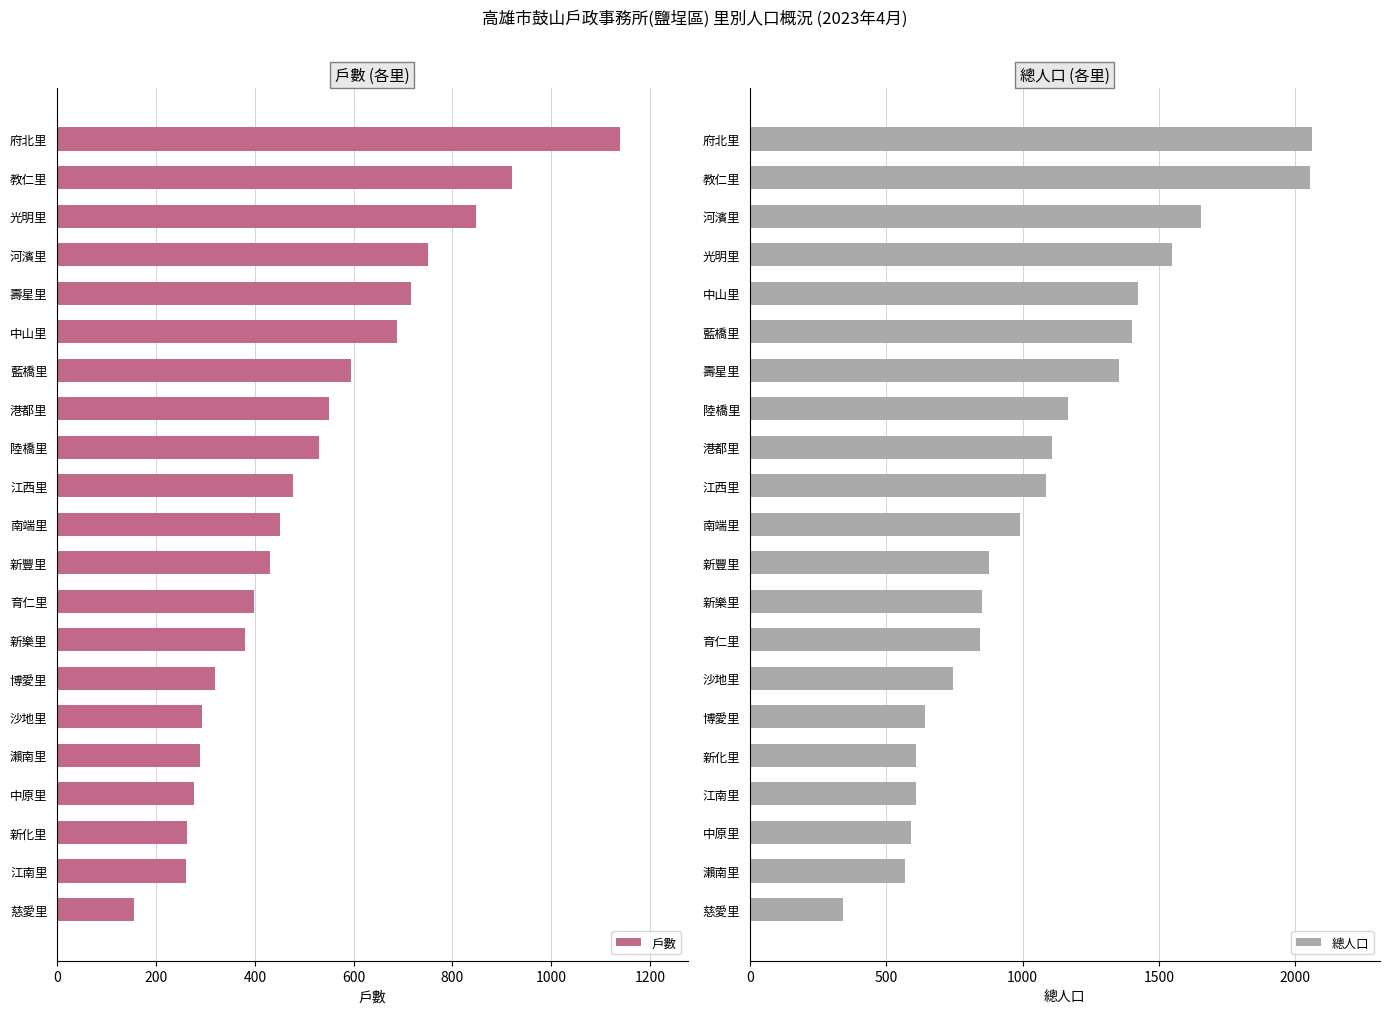

What is the average value of the 戶數 series?

511